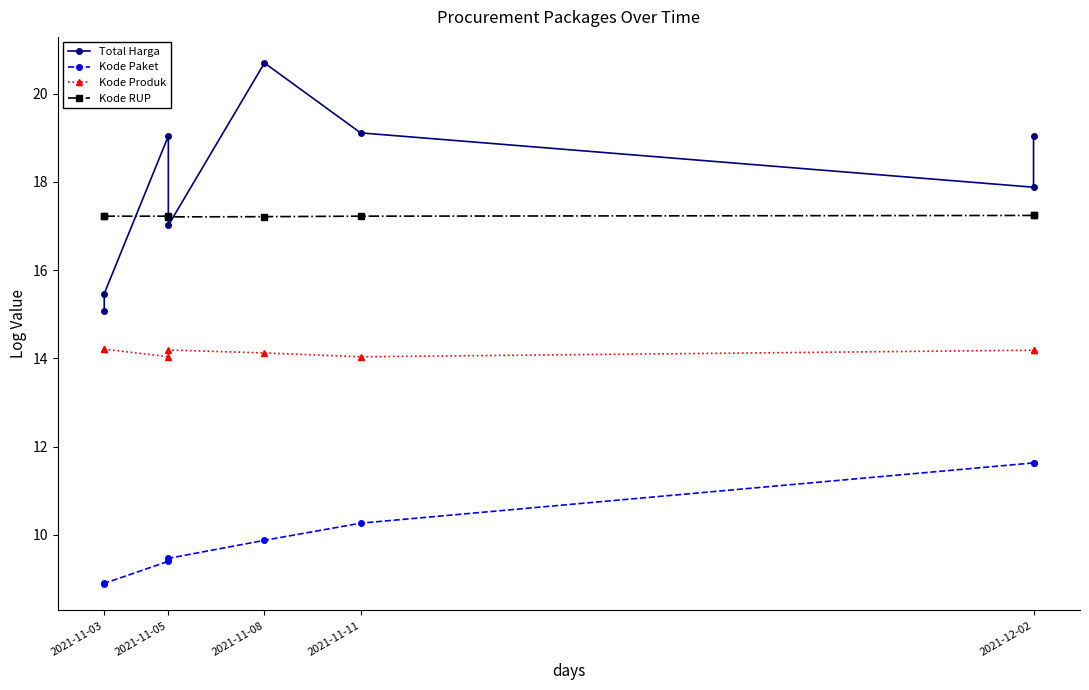

The Kode Paket series shows 18.0 at 2021-11-11. True or false?

False